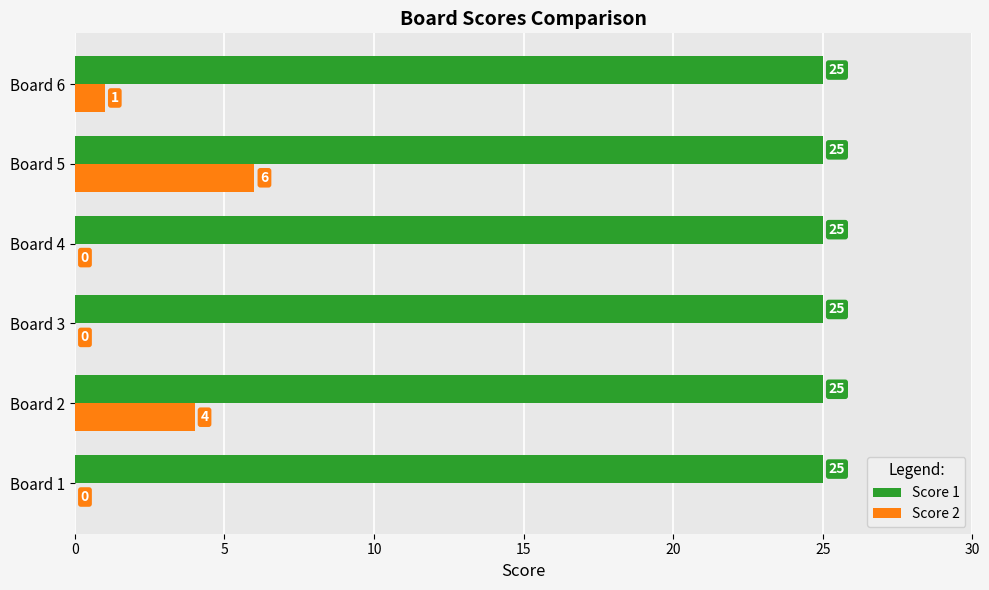

Is the value of Score 1 at Board 3 greater than the value of Score 2 at Board 3?

Yes